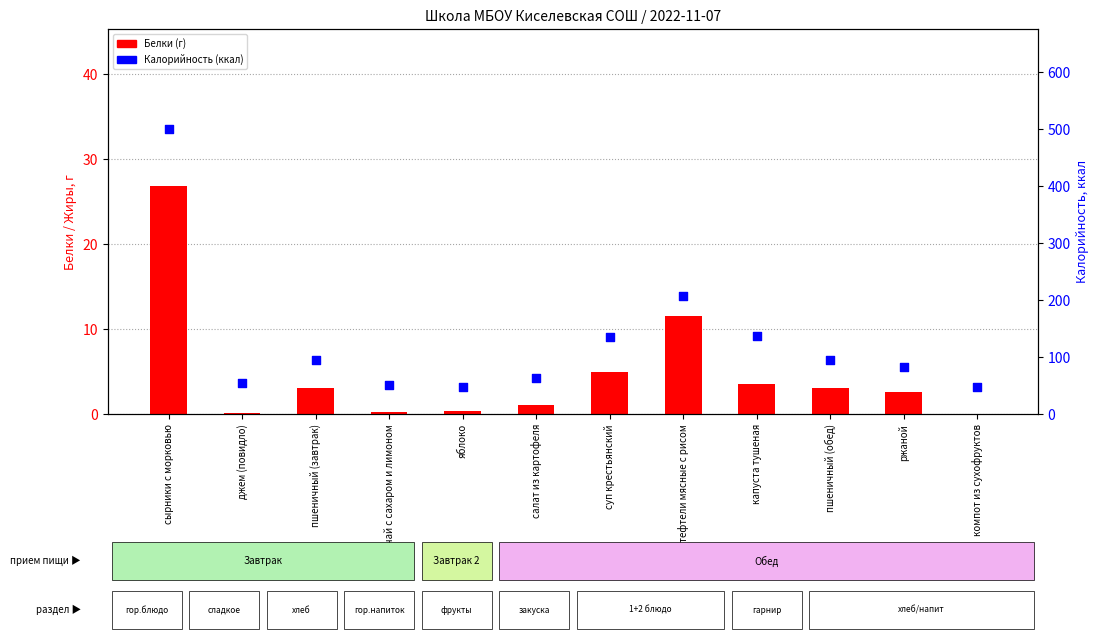

At which category is the sum across all series the highest?

сырники с морковью